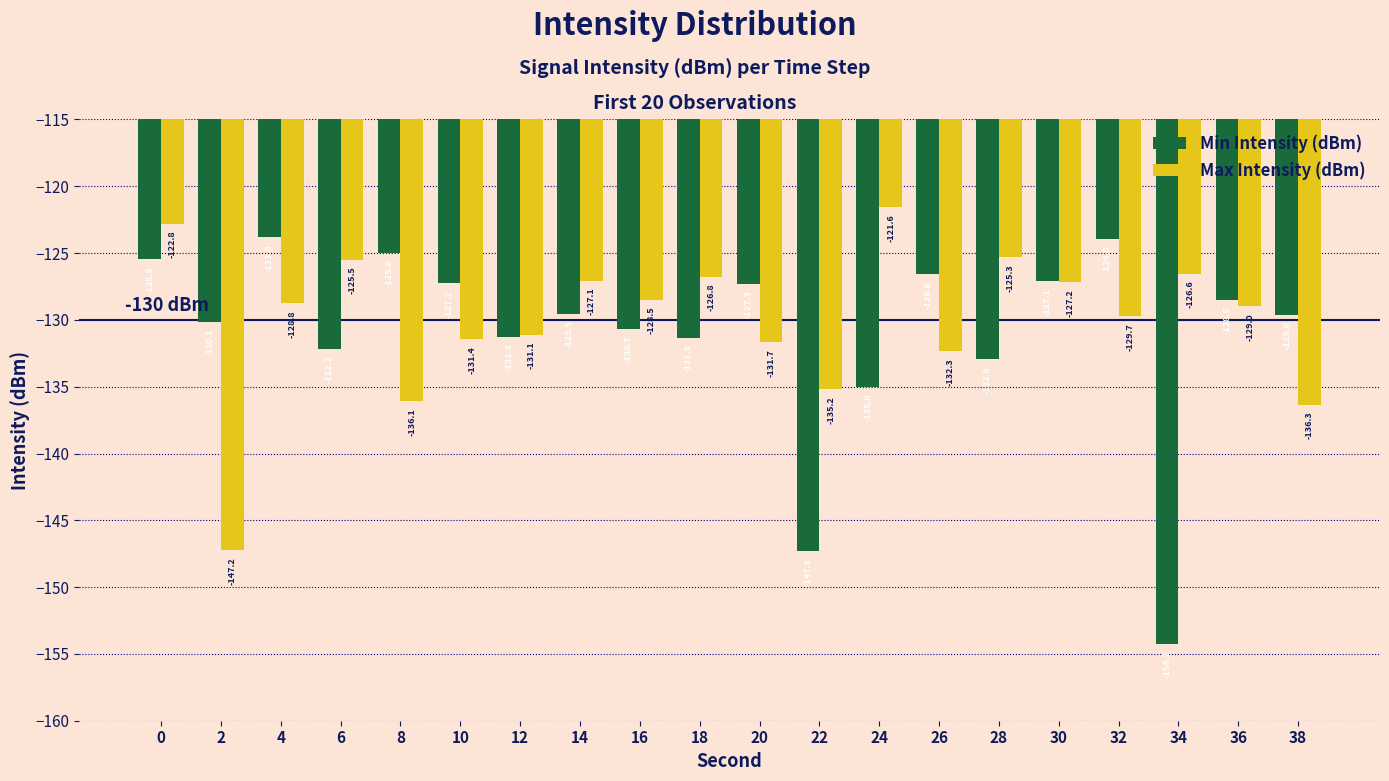

Between 0 and 2, which series saw the biggest shift?

Max Intensity (dBm)